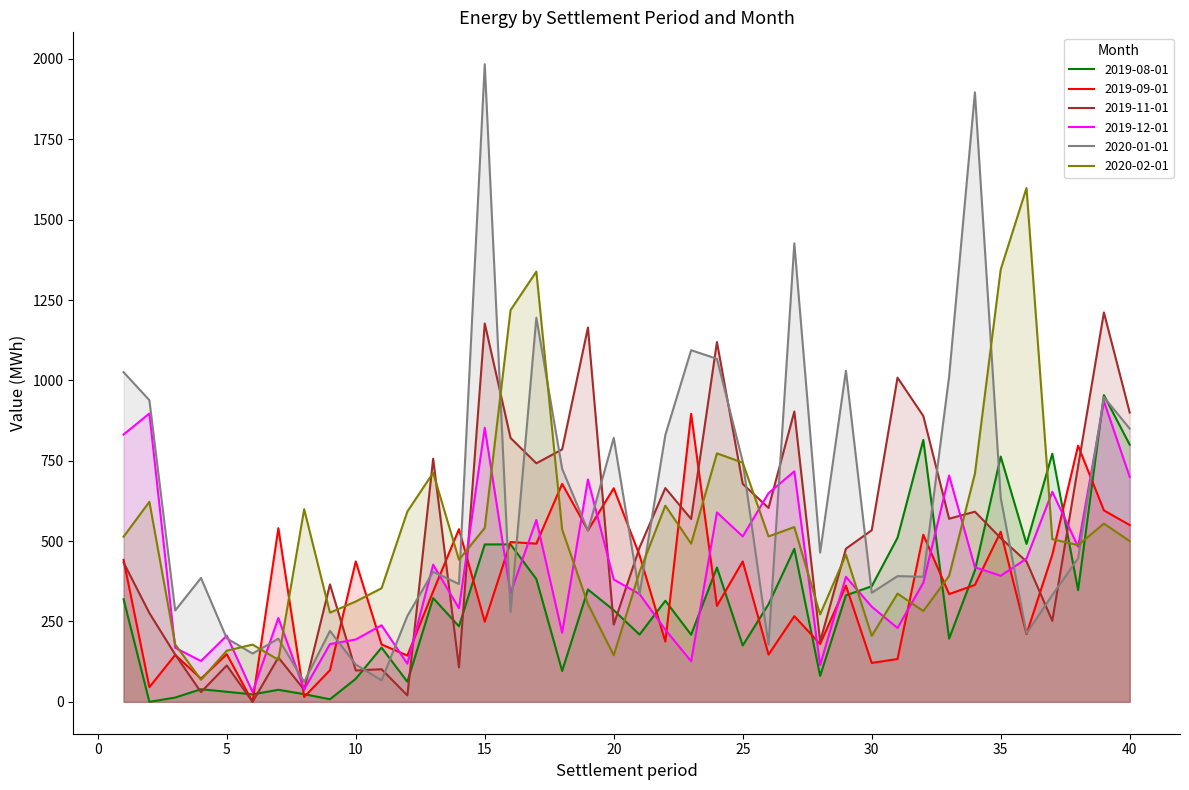

What is the difference between the 2019-11-01 values at 6 and 13?

756.4